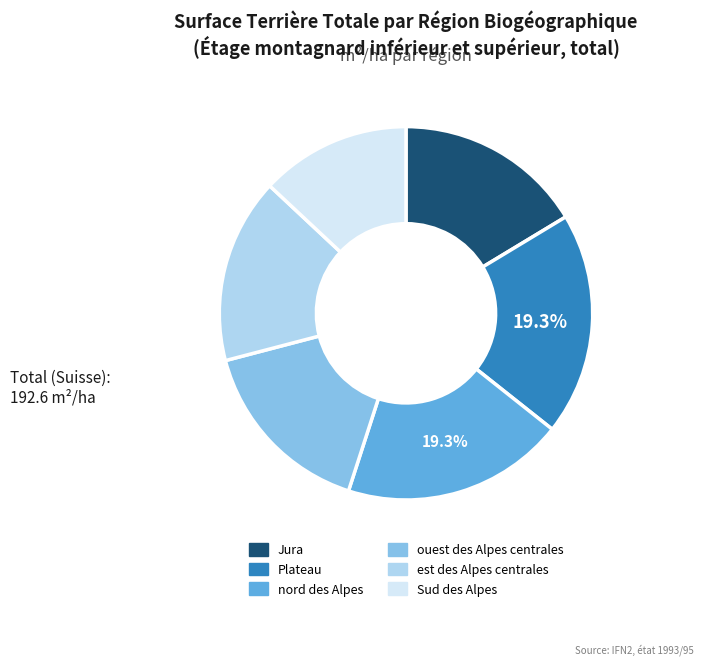

Which slice is the smallest?

Sud des Alpes